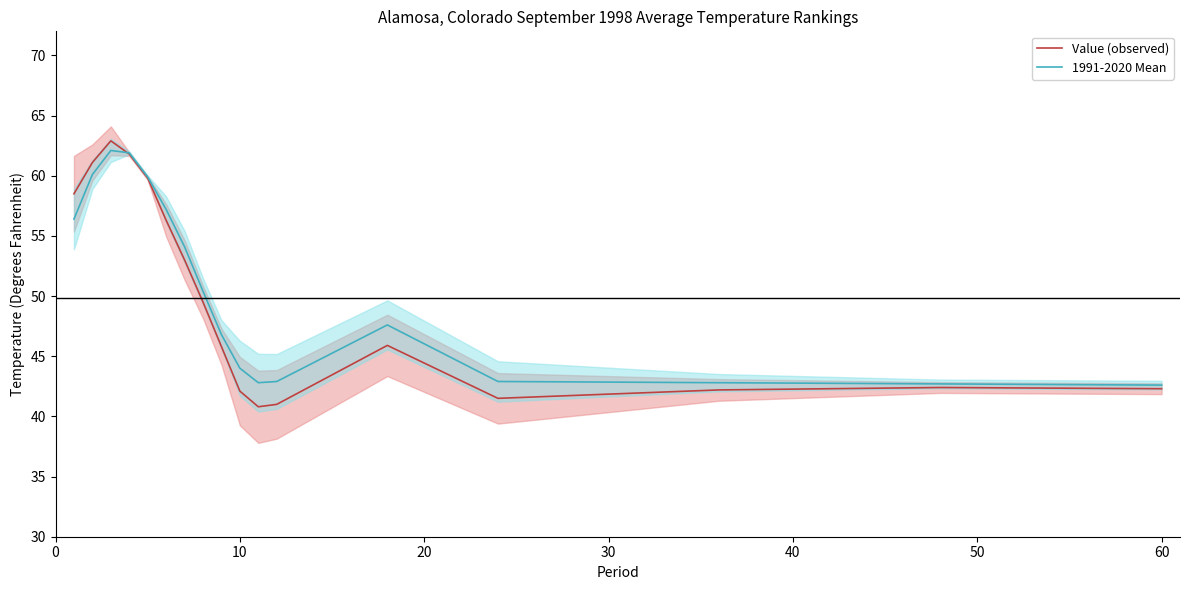

What are all the series names shown in the legend?

Value (observed), 1991-2020 Mean